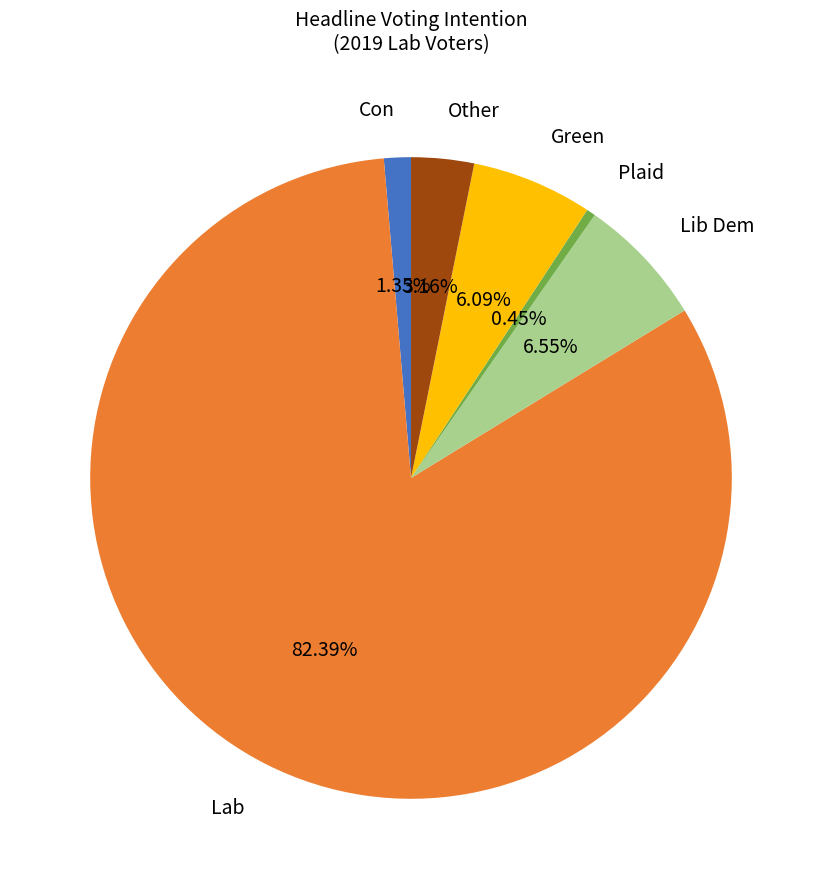

Is there any slice that represents more than half of the pie?

Yes